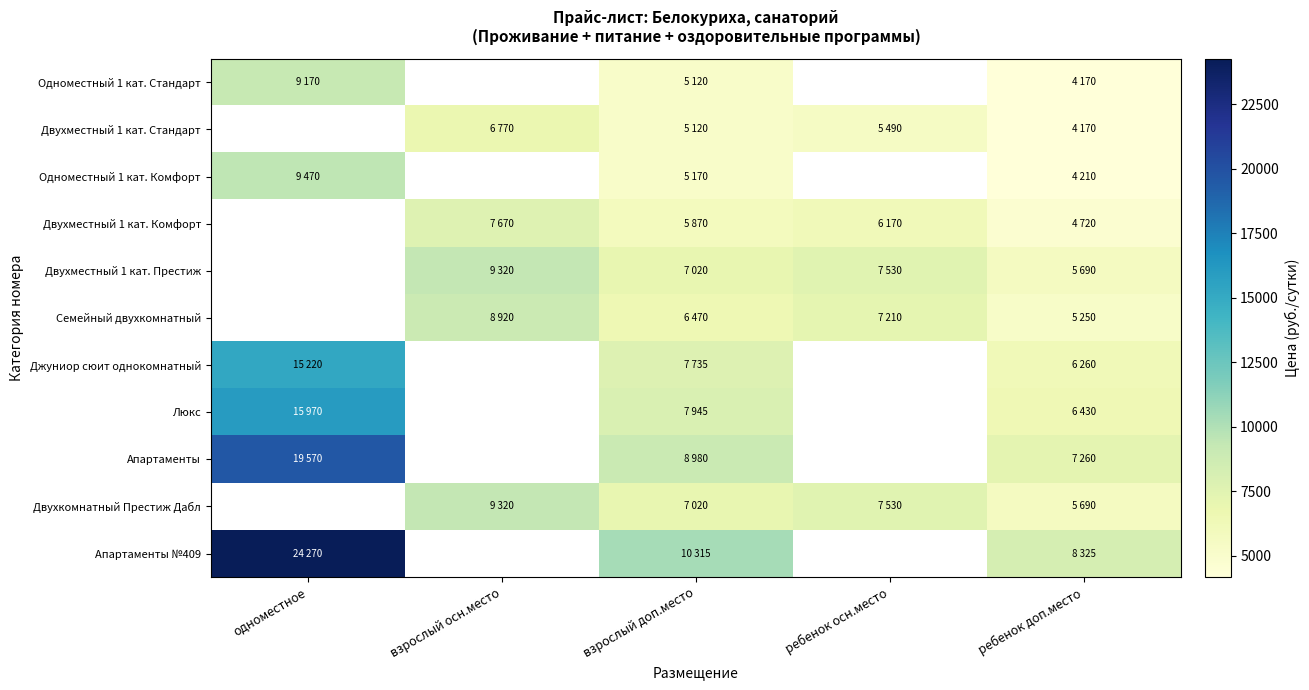

At ребенок доп.место, list the series in order from smallest to largest.

Одноместный 1 кат. Стандарт, Двухместный 1 кат. Стандарт, Одноместный 1 кат. Комфорт, Двухместный 1 кат. Комфорт, Семейный двухкомнатный, Двухместный 1 кат. Престиж, Двухкомнатный Престиж Дабл, Джуниор сюит однокомнатный, Люкс, Апартаменты, Апартаменты №409